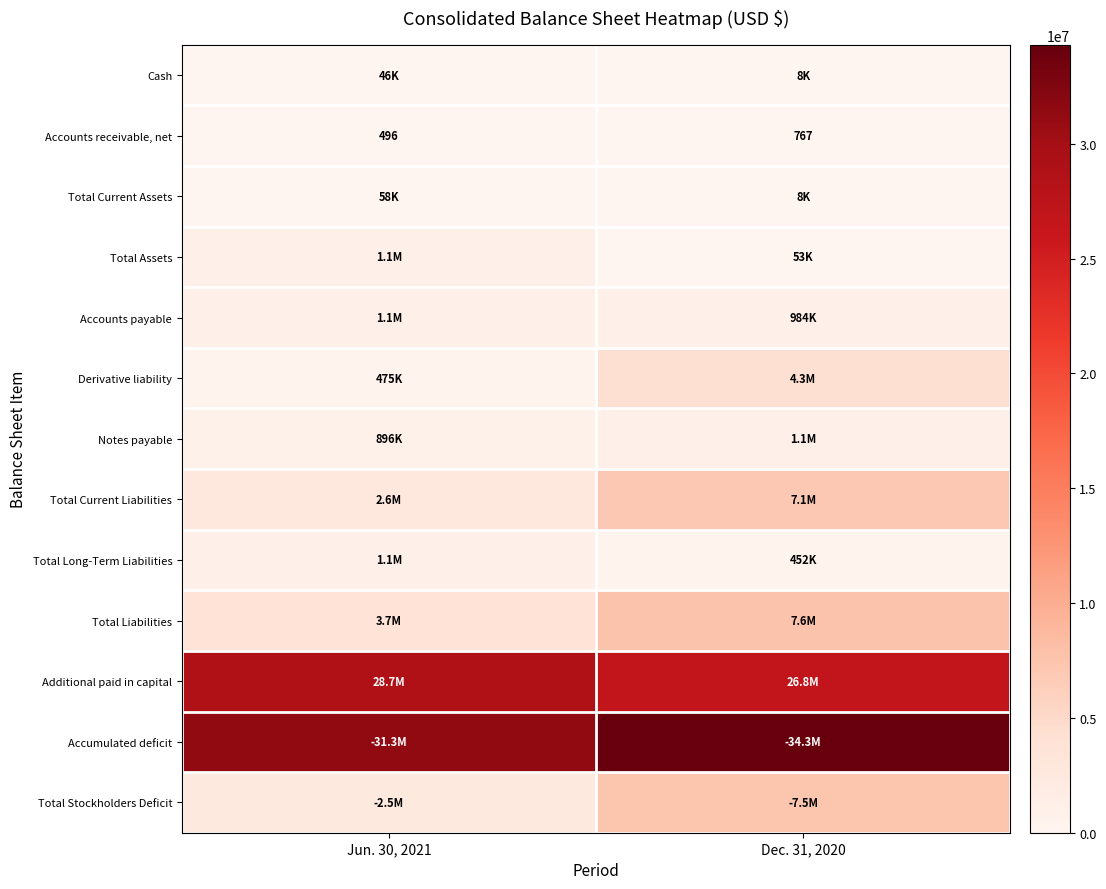

True or false: Accounts receivable, net has a value of 767 at Dec. 31, 2020.

True